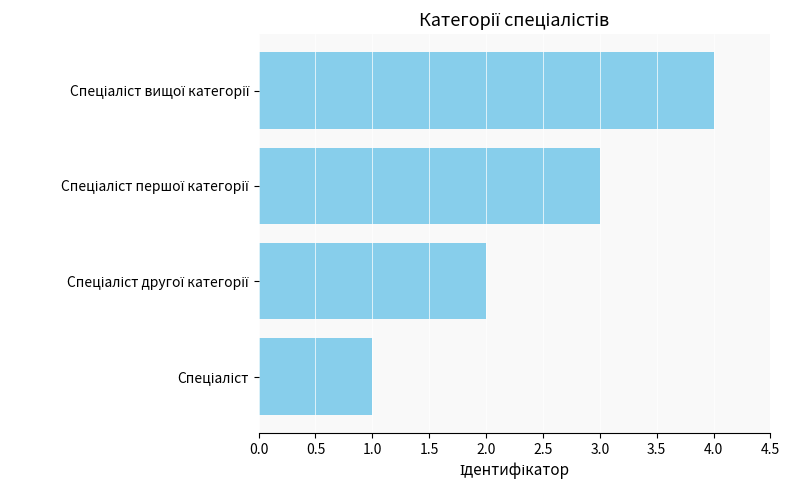

What is the sum of all values?

10